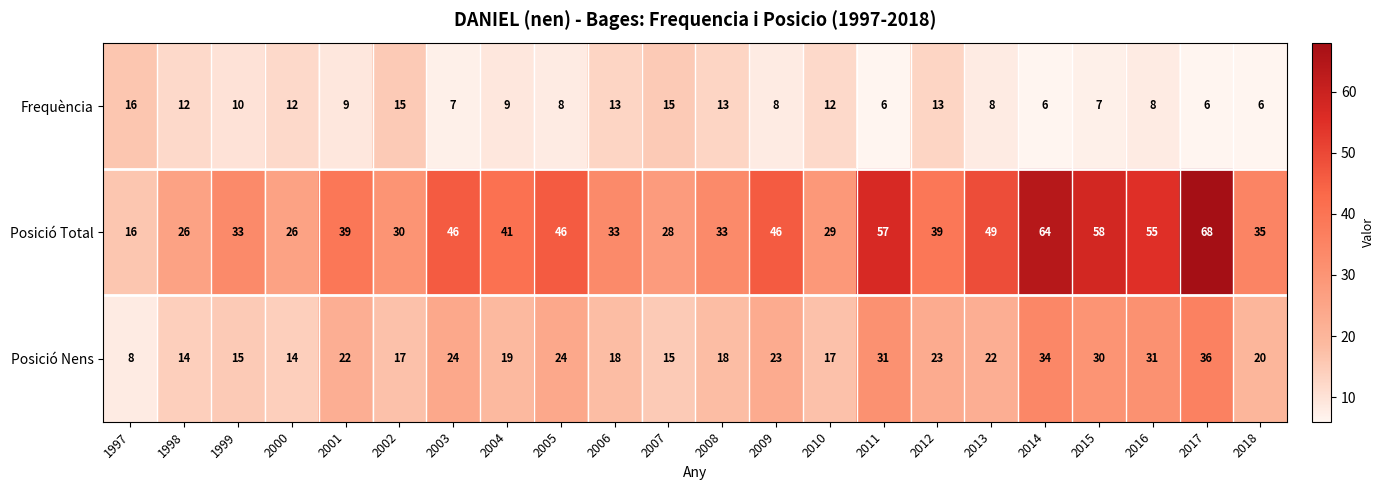

At which category is the sum across all series the highest?

2017